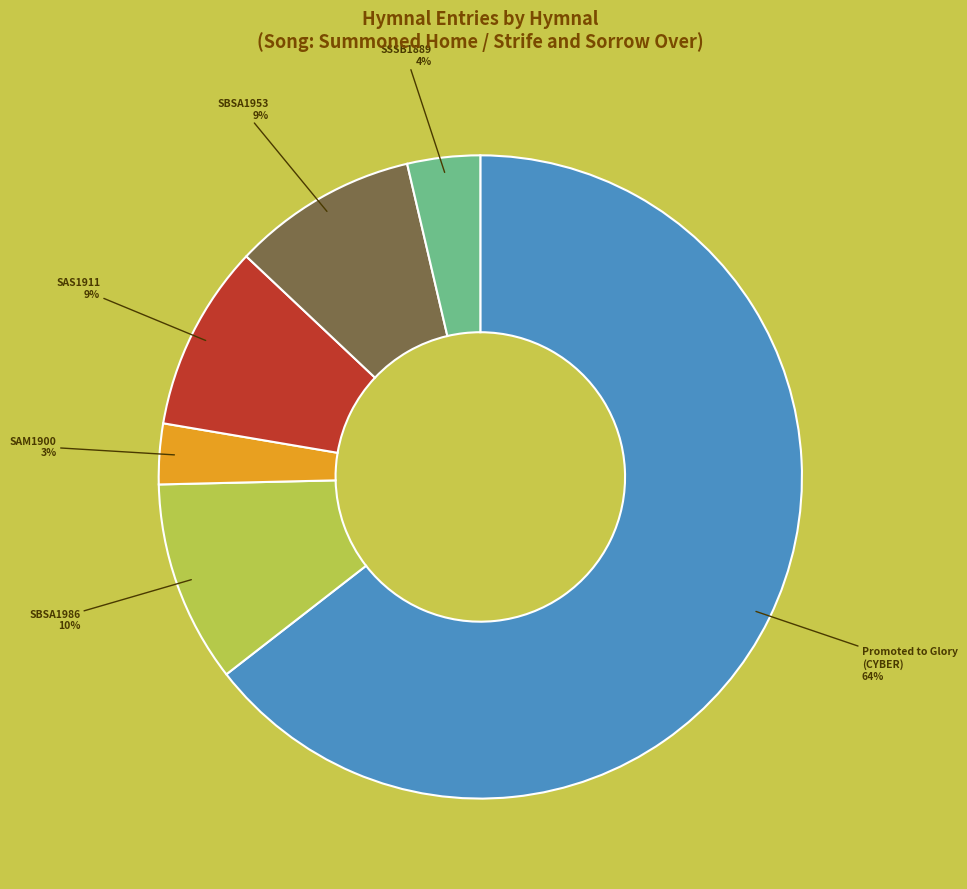

To the nearest percent, what is the average slice percentage?

17%